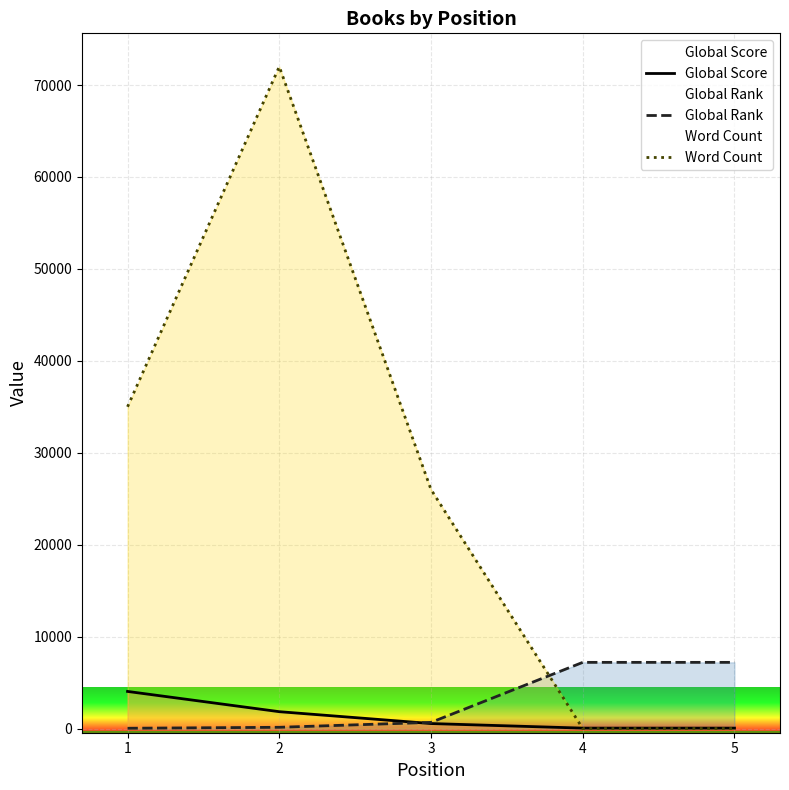

What is the greatest value displayed?

72000